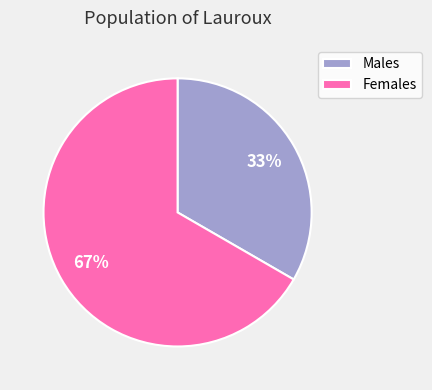

What percentage is the Females slice, to the nearest percent?

67%